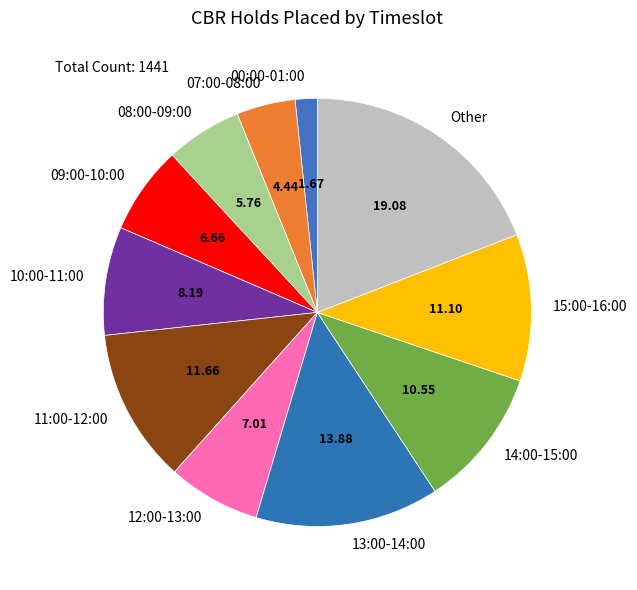

What is the ratio of the value at Other to the value at 10:00-11:00?

2.3